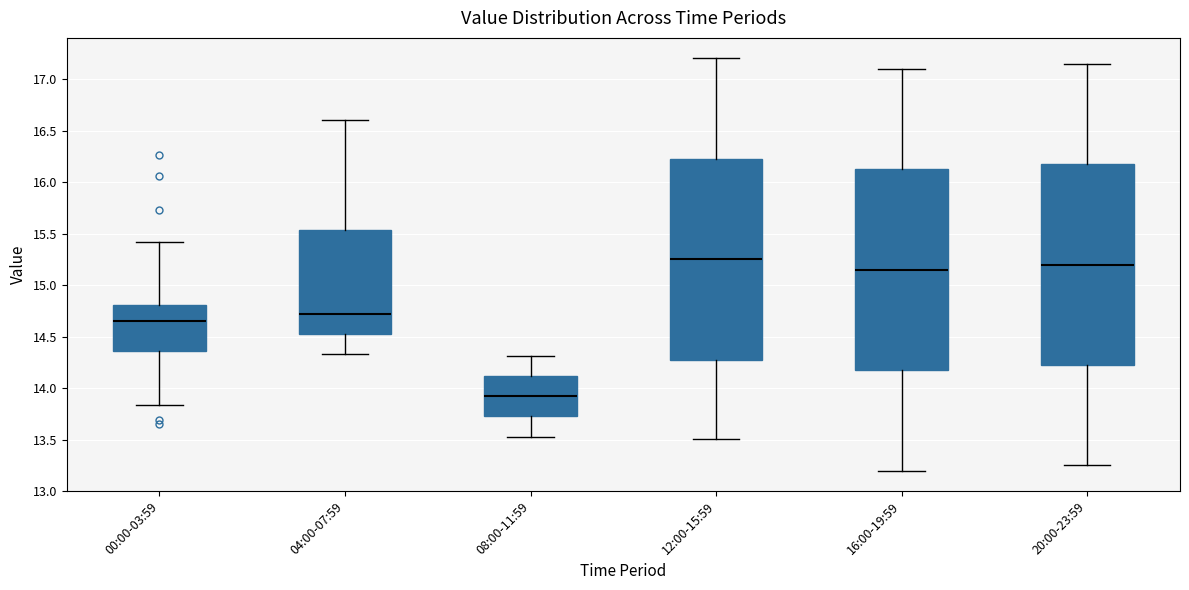

Which box's median line is the highest?

12:00-15:59